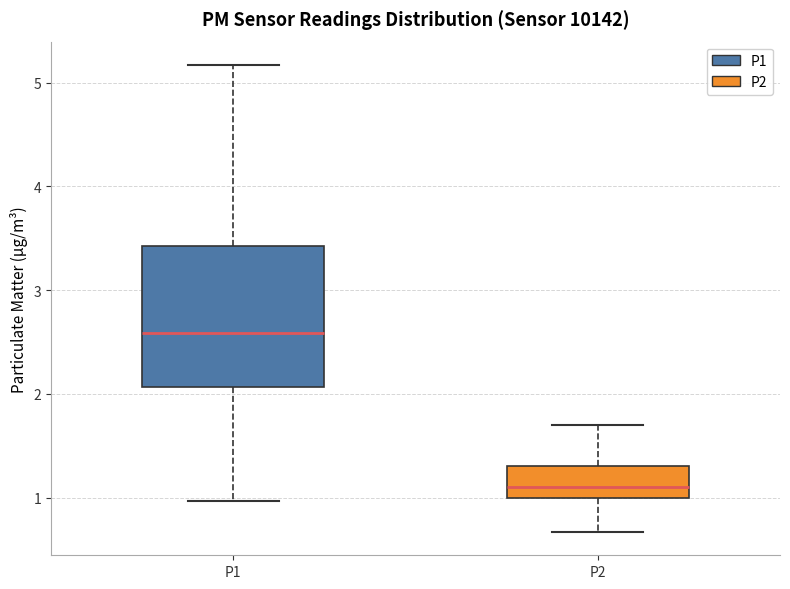

Reading left to right, read every box against the y-axis: the position of its median line, the range the box covers, and the ends of its whiskers. The values are not printed on the chart, so give them approximately, as read against the axis.

P1: median 2.6, box 2.1 to 3.4, whiskers 1.0 to 5.2
P2: median 1.1, box 1.0 to 1.3, whiskers 0.7 to 1.7